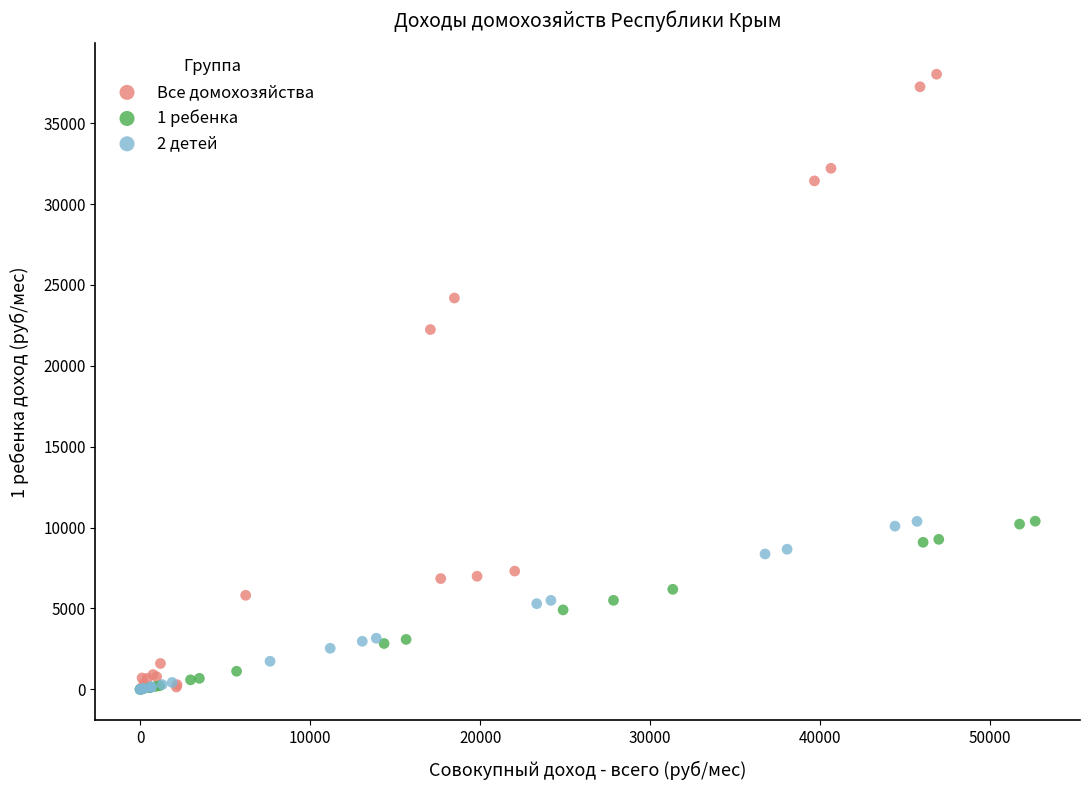

Which series has the largest Y range (max minus min)?

Все домохозяйства